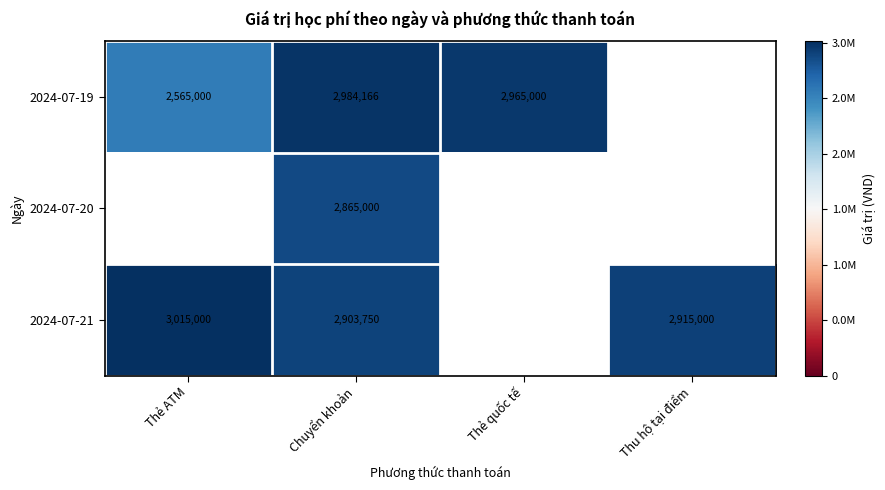

What is the total value across all series at Thu hộ tại điểm?

2915000